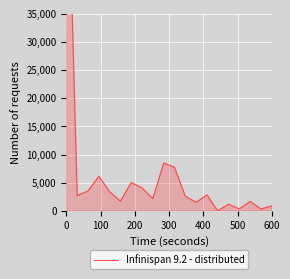

What is the value of the 12th point from the left?

2599.4